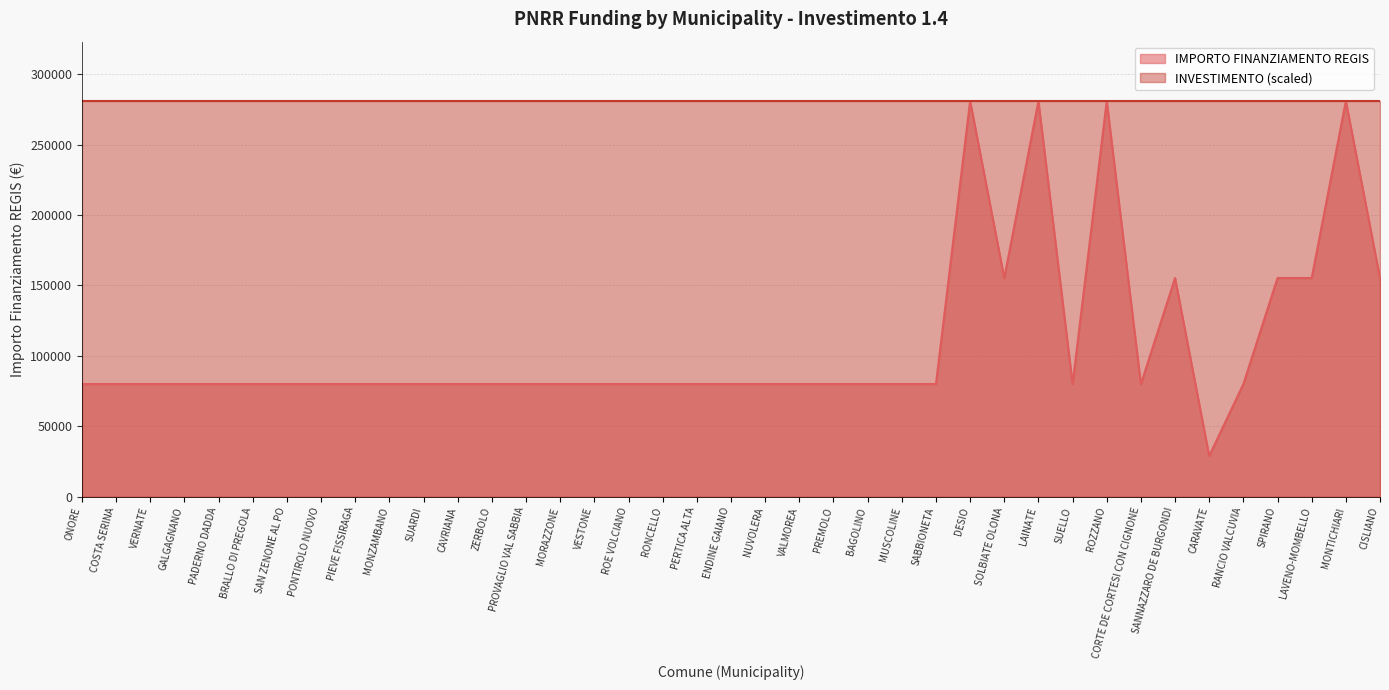

What is the minimum value shown in the chart?

28902